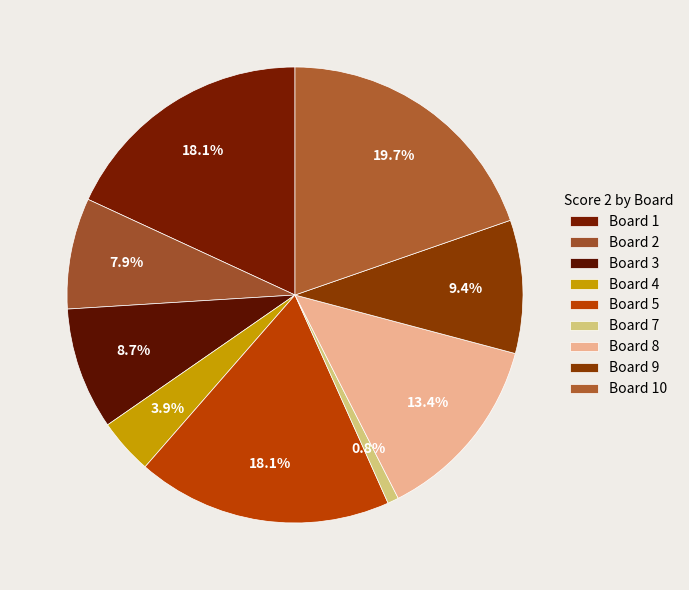

How many slices are in this pie chart?

9